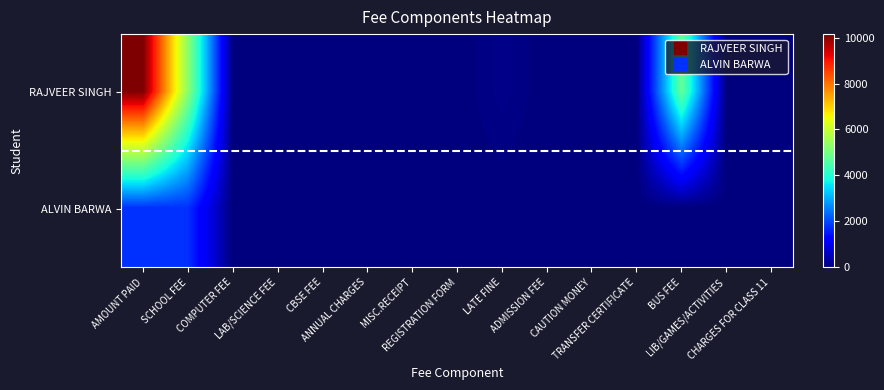

At how many categories does at least one series exceed 2319?

3